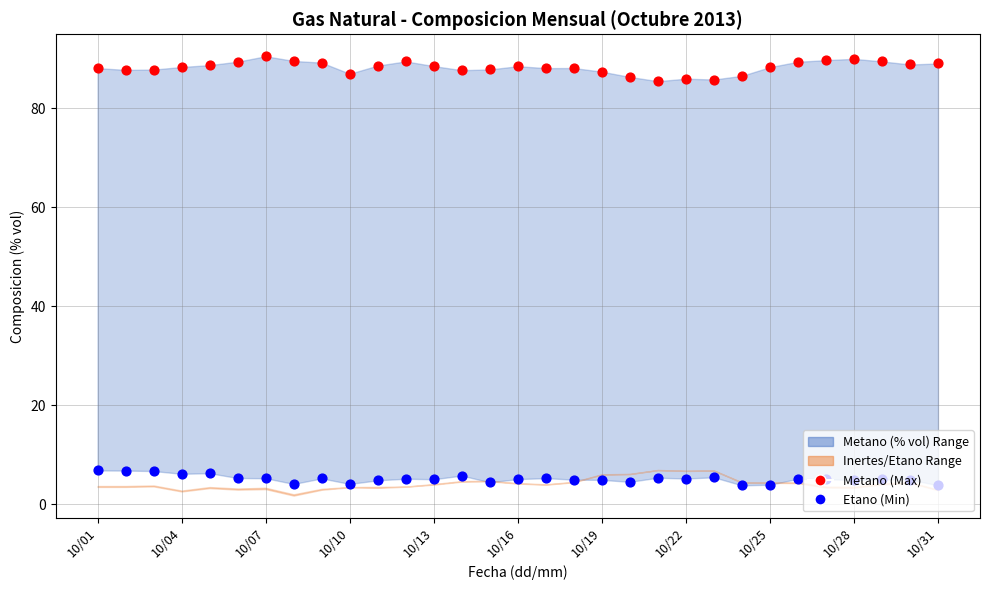

Which series has the largest total across all categories?

Metano max dots